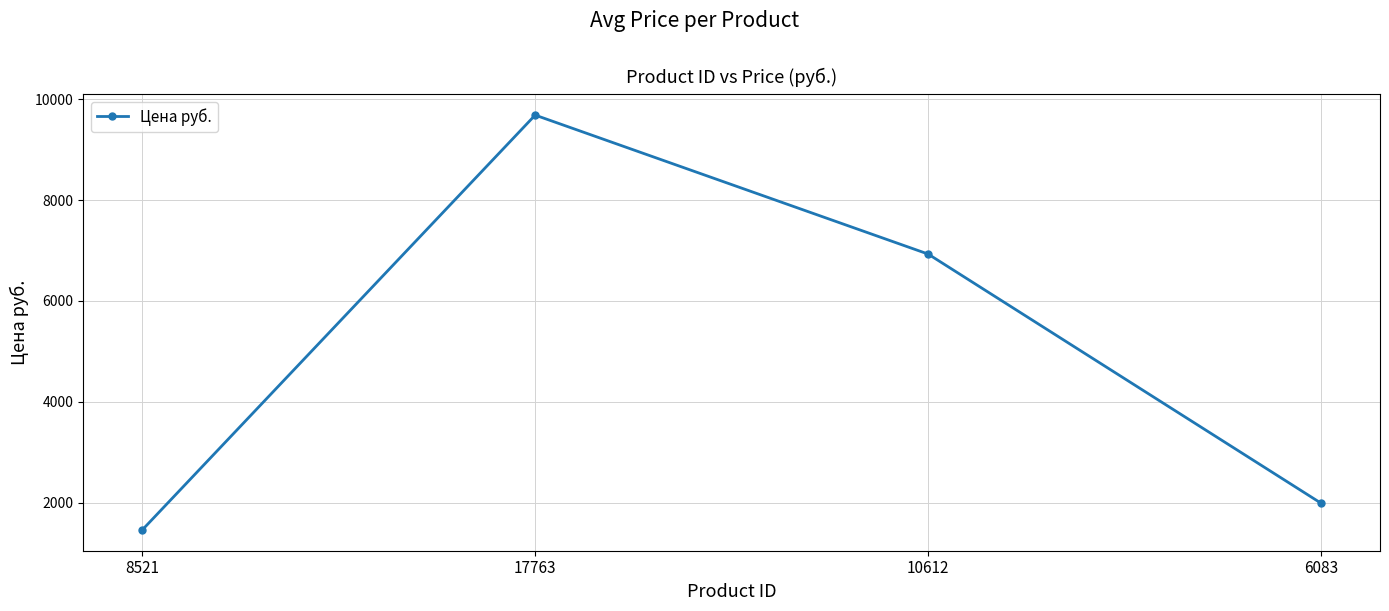

What is the label of the 2nd point from the left?

17763